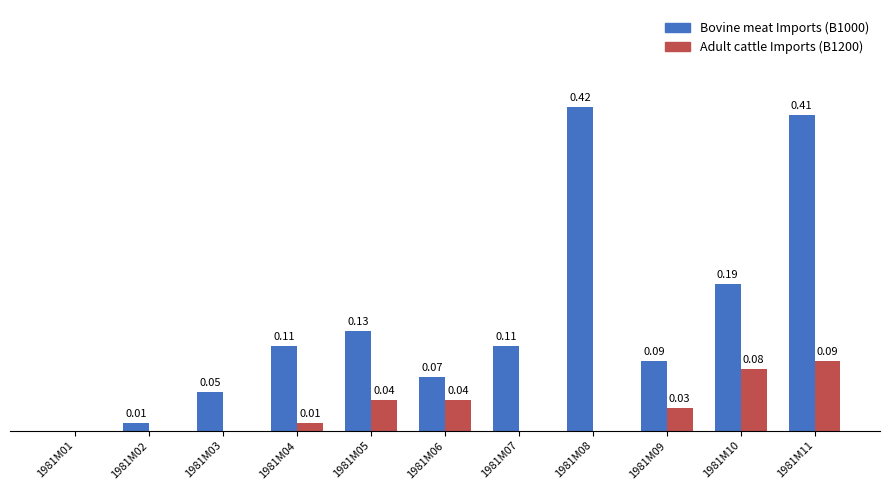

Is the value of Adult cattle Imports (B1200) at 1981M01 greater than the value of Bovine meat Imports (B1000) at 1981M02?

No